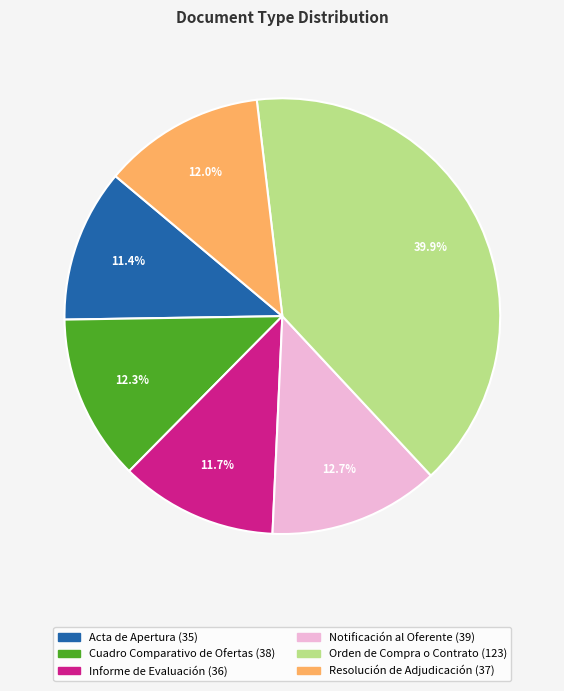

Is there any slice that represents more than half of the pie?

No